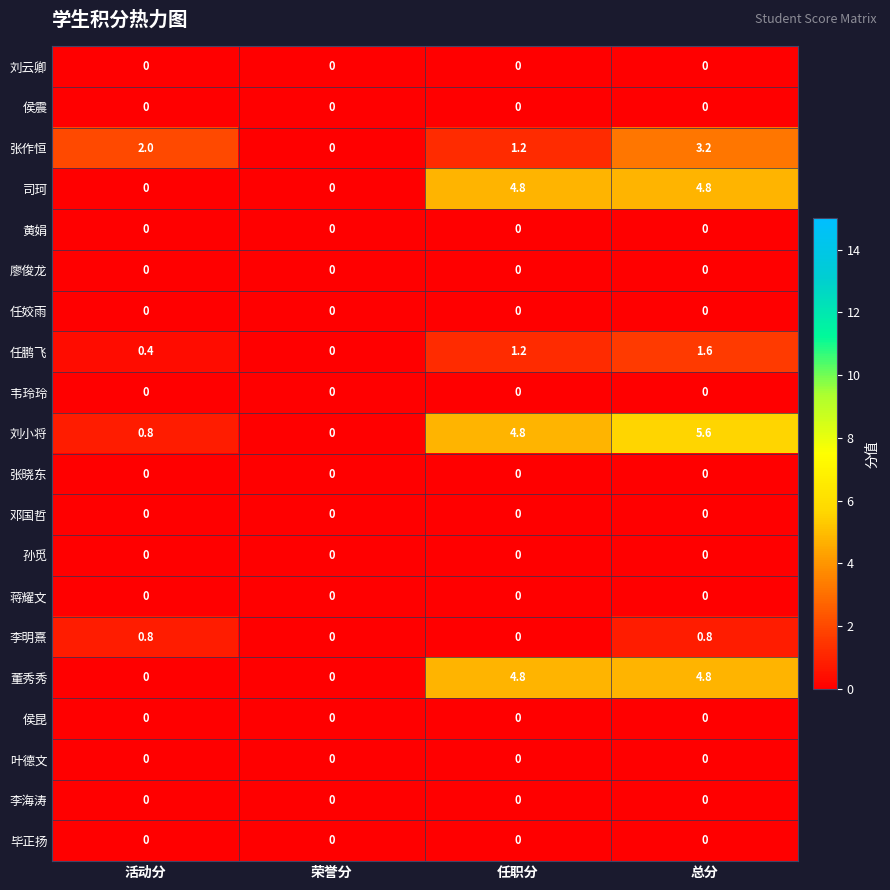

Between 活动分 and 荣誉分, which series saw the biggest shift?

张作恒